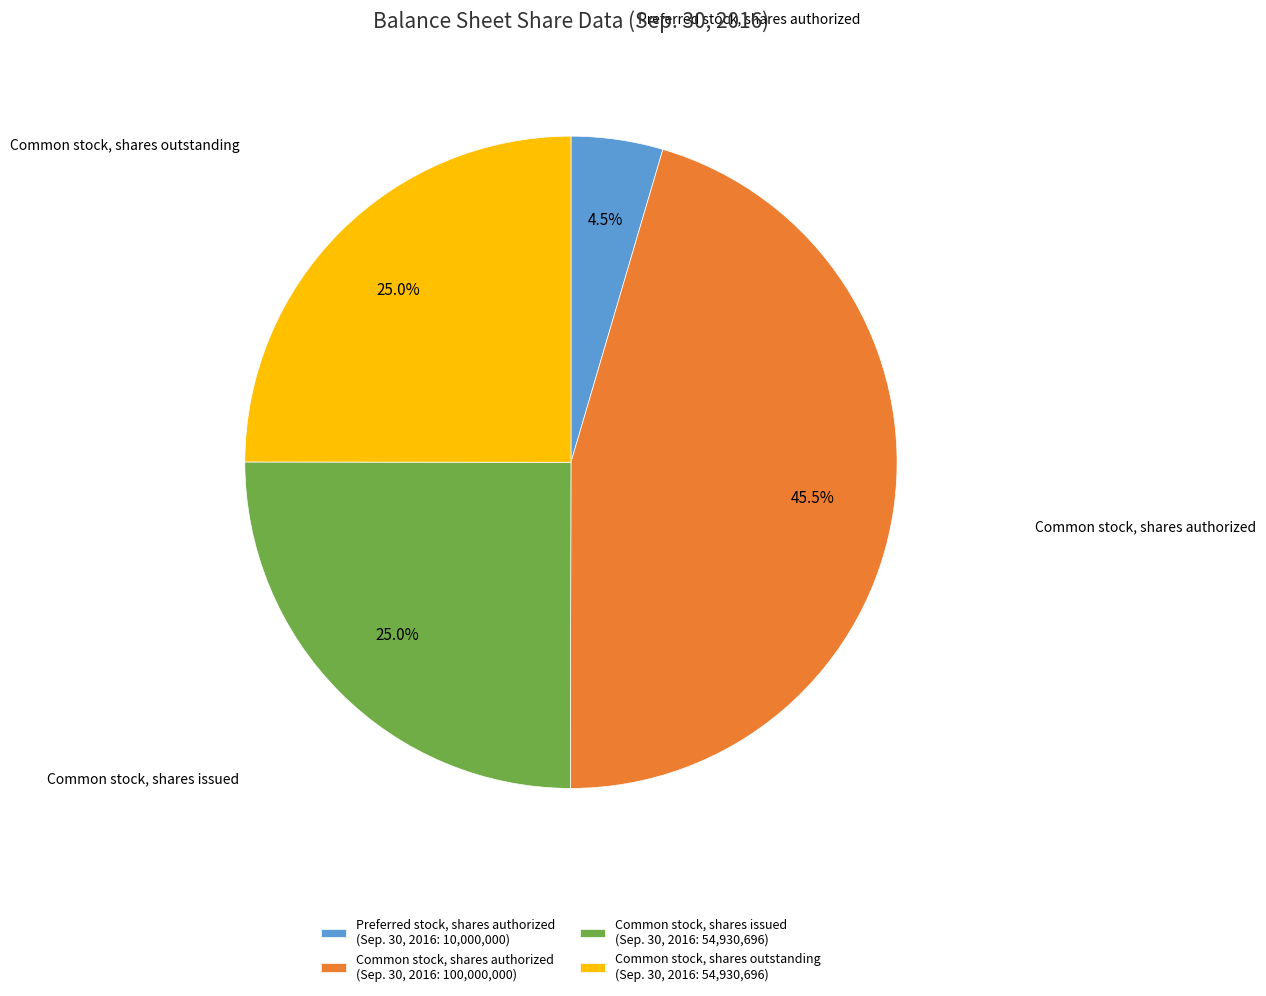

How many slices are in this pie chart?

4